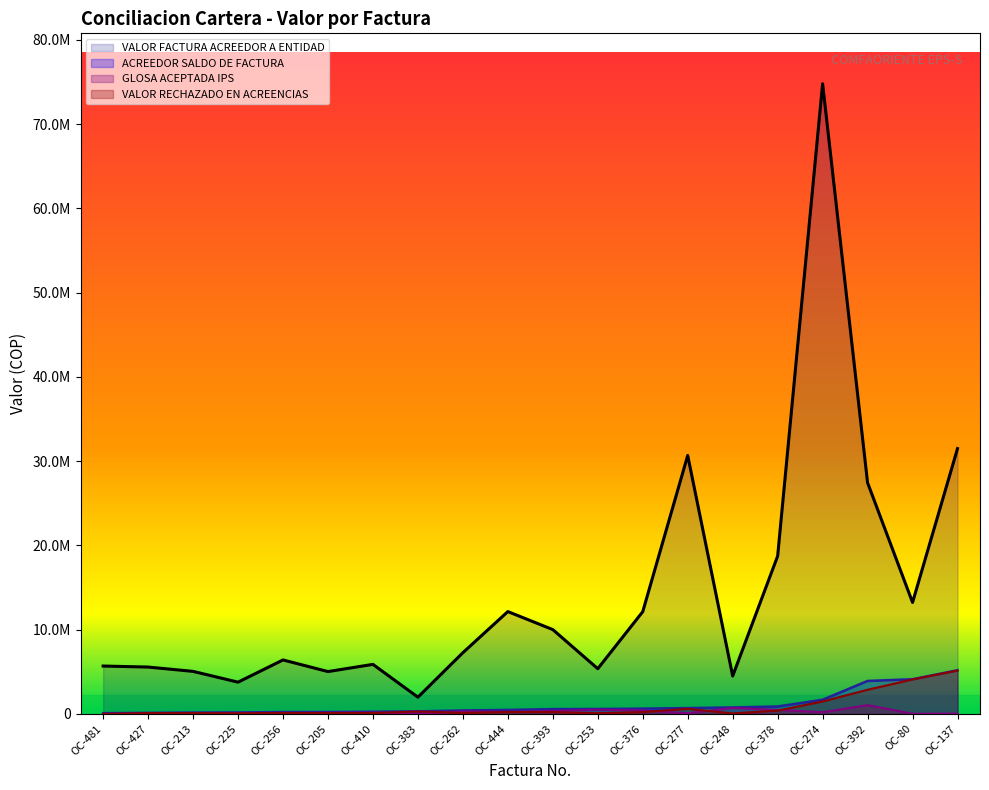

Reading right to left, extract all data points from this chart.

VALOR FACTURA ACREEDOR A ENTIDAD: 31496329	13236032	27441669	74796109	18739157	4500078	30679167	12137774	5370361	10011441	12150030	7269772	1989123	5884697	5029164	6409349	3773493	5052939	5566259	5686994
ACREEDOR SALDO DE FACTURA: 5190856	4120388	3919755	1687639	887021	774288	696566	634218	589771	576808	477239	416393	309470	264812	229841	225481	179811	169117	129680	92380
GLOSA ACEPTADA IPS: 38788	25800	1048180	206400	484546	712500	86000	411900	505100	353834	251200	294641	14472	157580	133400	102180	109200	71400	33600	0
VALOR RECHAZADO EN ACREENCIAS: 5152068	4094588	2871575	1481239	402475	61788	610566	222318	84671	222974	226039	121752	294998	107232	96441	123301	70611	97717	96080	0